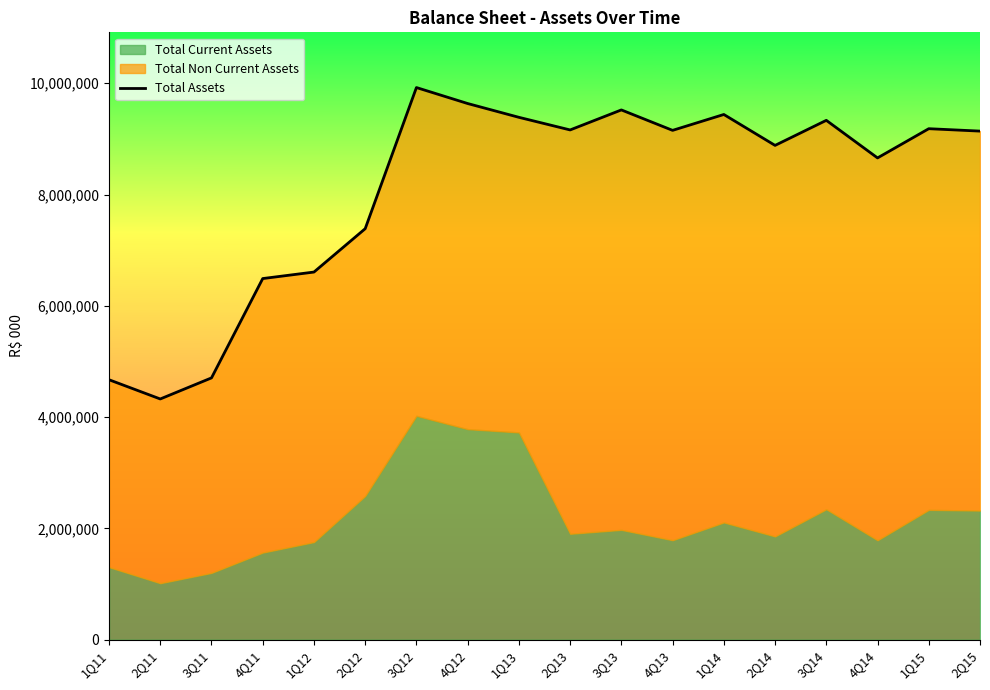

Which label corresponds to the smallest value in the chart?

2Q11